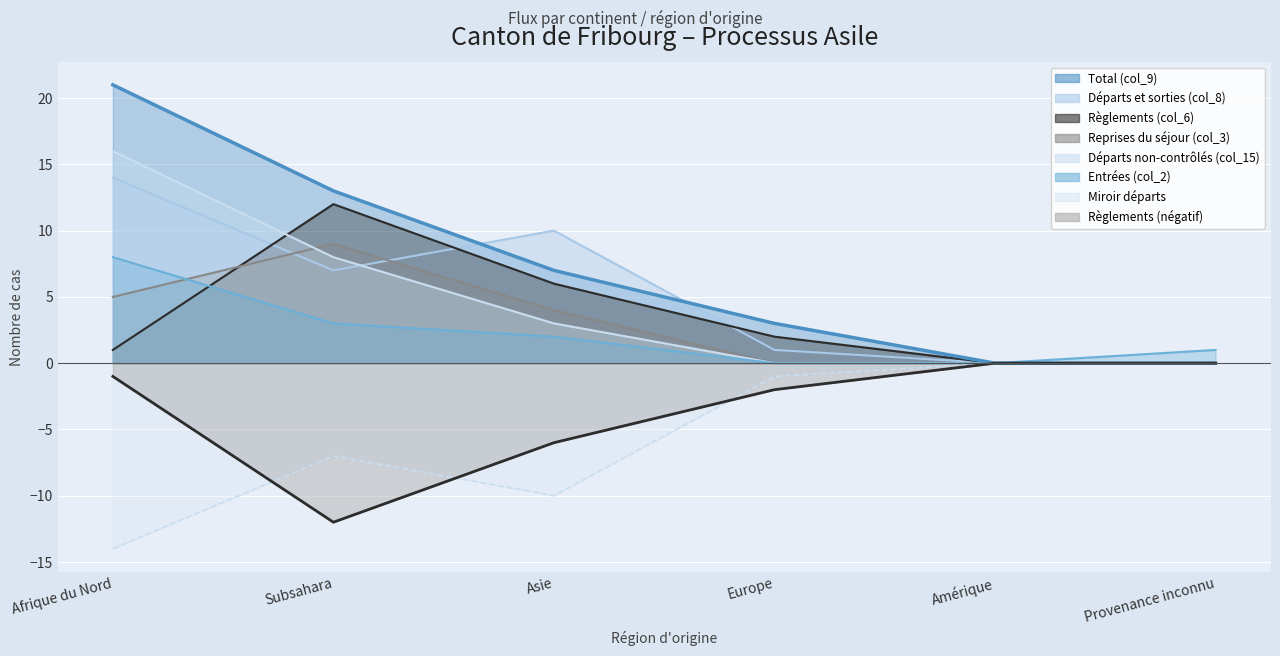

True or false: Reprises du séjour (col_3) has more than 2 interior local peaks.

False